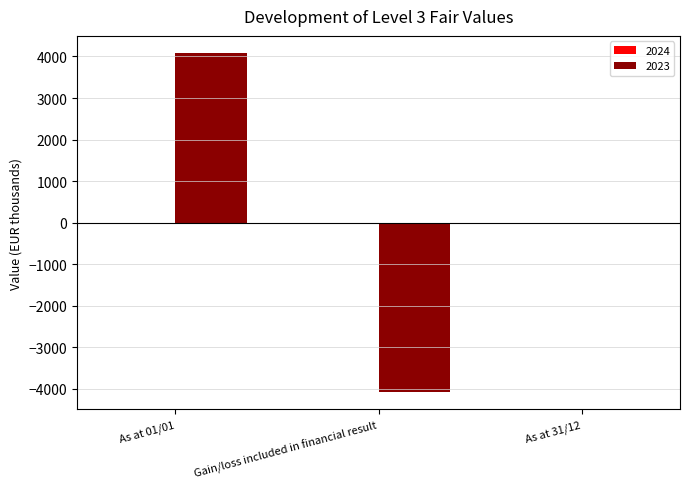

Count the number of data series in this chart.

1